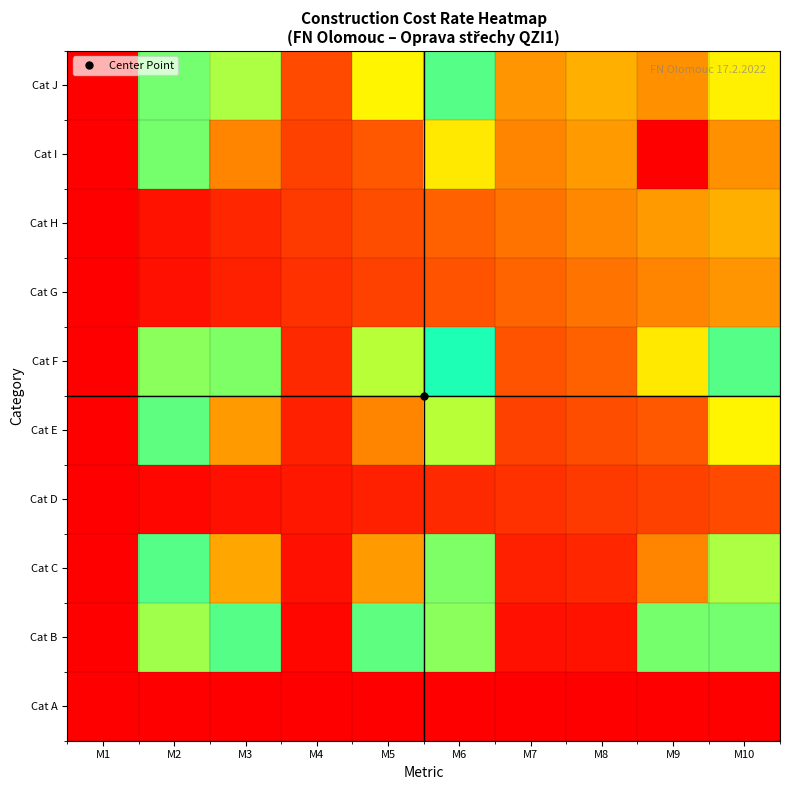

Reading right to left, what are all the values shown in this chart?

Cat A: M10=0.0	M9=0.0	M8=0.0	M7=0.0	M6=0.0	M5=0.0	M4=0.0	M3=0.0	M2=0.0	M1=0.0
Cat B: M10=2.4	M9=3.3	M8=0.1	M7=0.1	M6=2.4	M5=3.2	M4=0.1	M3=3.2	M2=2.3	M1=0.0
Cat C: M10=3.5	M9=4.7	M8=0.3	M7=0.3	M6=3.4	M5=4.6	M4=0.1	M3=4.5	M2=3.2	M1=0.0
Cat D: M10=0.6	M9=0.5	M8=0.4	M7=0.4	M6=0.3	M5=0.3	M4=0.2	M3=0.1	M2=0.1	M1=0.0
Cat E: M10=3.9	M9=5.1	M8=0.6	M7=0.5	M6=3.6	M5=4.7	M4=0.3	M3=4.6	M2=3.2	M1=0.0
Cat F: M10=3.2	M9=4.0	M8=0.7	M7=0.6	M6=2.8	M5=3.6	M4=0.3	M3=3.4	M2=2.4	M1=0.0
Cat G: M10=1.1	M9=1.0	M8=0.9	M7=0.8	M6=0.6	M5=0.5	M4=0.4	M3=0.3	M2=0.1	M1=0.0
Cat H: M10=1.3	M9=1.2	M8=1.0	M7=0.9	M6=0.7	M5=0.6	M4=0.4	M3=0.3	M2=0.1	M1=0.0
Cat I: M10=4.7	M9=5.8	M8=1.2	M7=1.0	M6=4.0	M5=5.1	M4=0.5	M3=4.7	M2=3.3	M1=0.0
Cat J: M10=4.0	M9=4.7	M8=1.3	M7=1.1	M6=3.2	M5=3.9	M4=0.6	M3=3.5	M2=2.4	M1=0.0